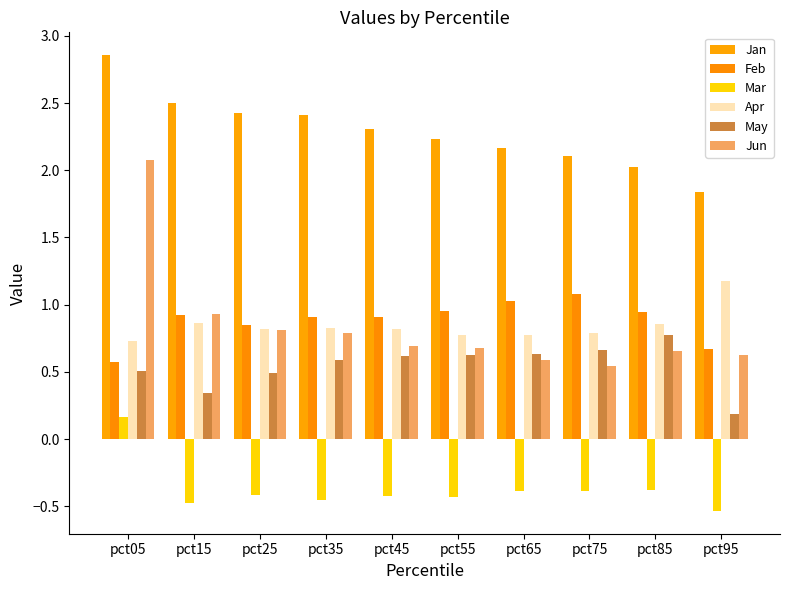

Which has a higher value, pct25 or pct95?

pct25